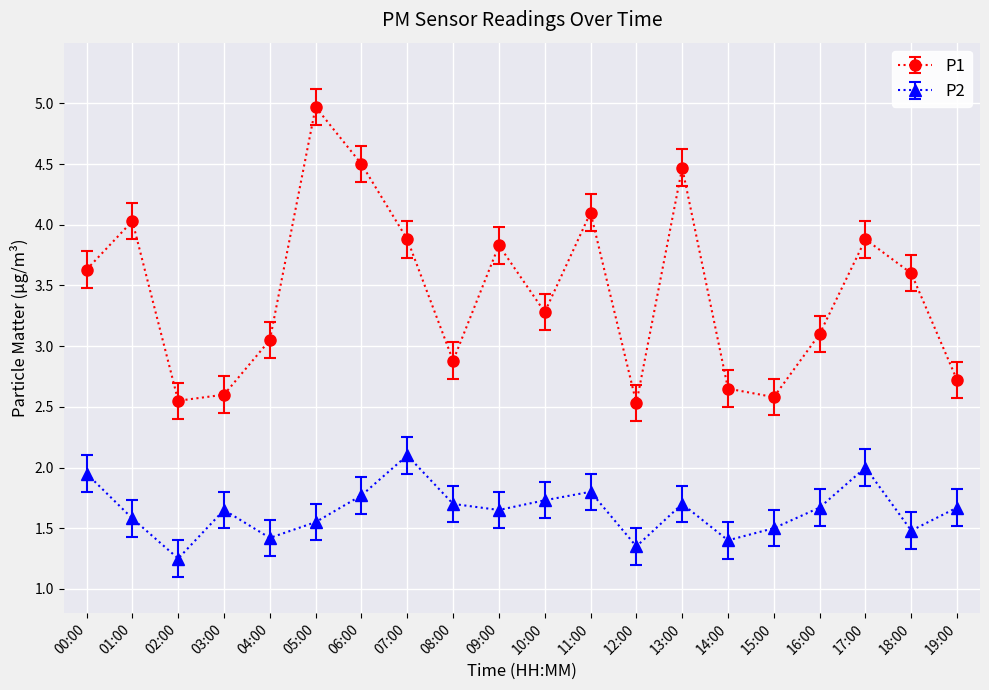

At which label does P1 first exceed 3?

00:00